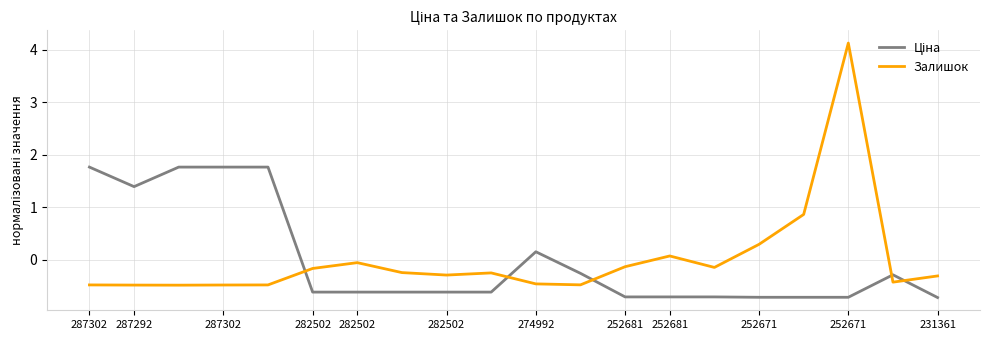

Which series has the largest range (max minus min)?

Залишок